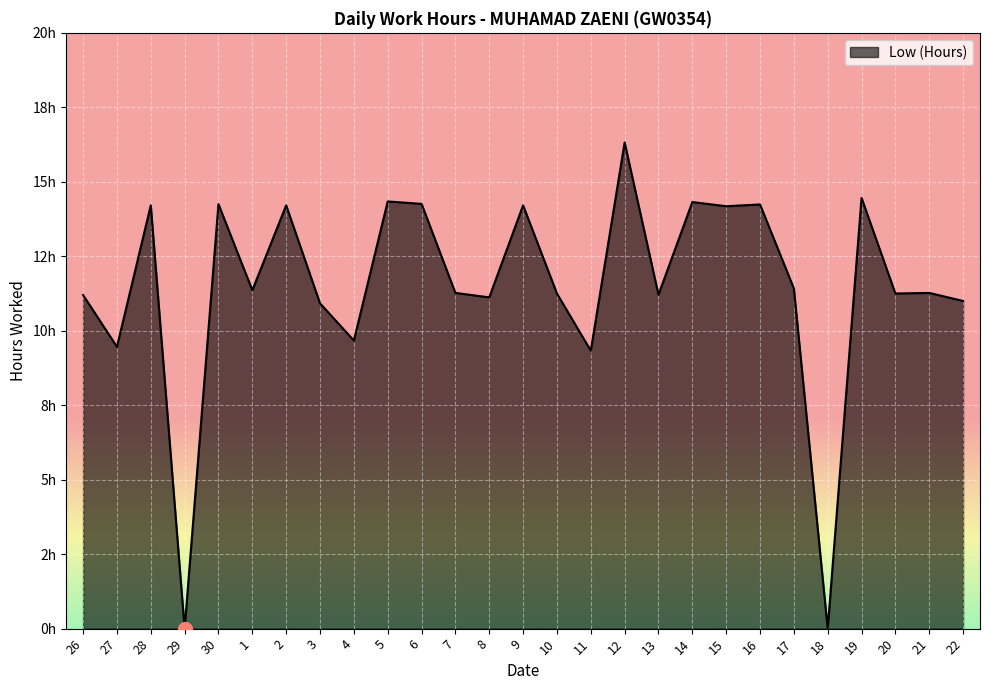

True or false: there are more than 1 points higher than both neighbors.

True